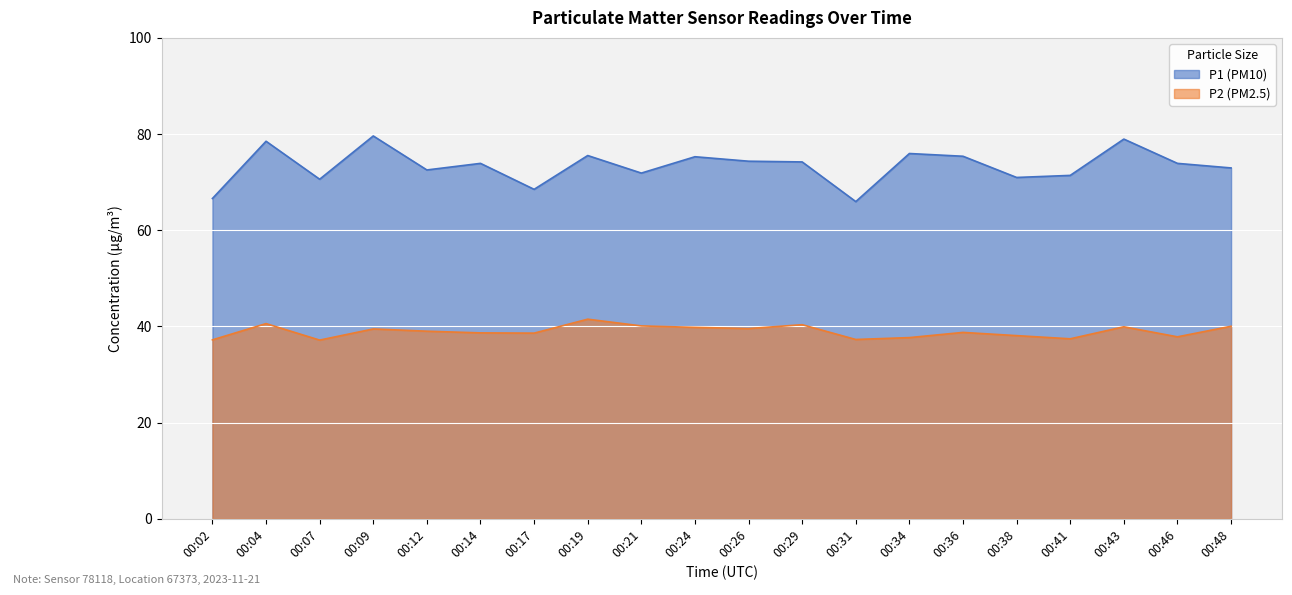

List the series in order of their overall mean, lowest first.

P2, P1